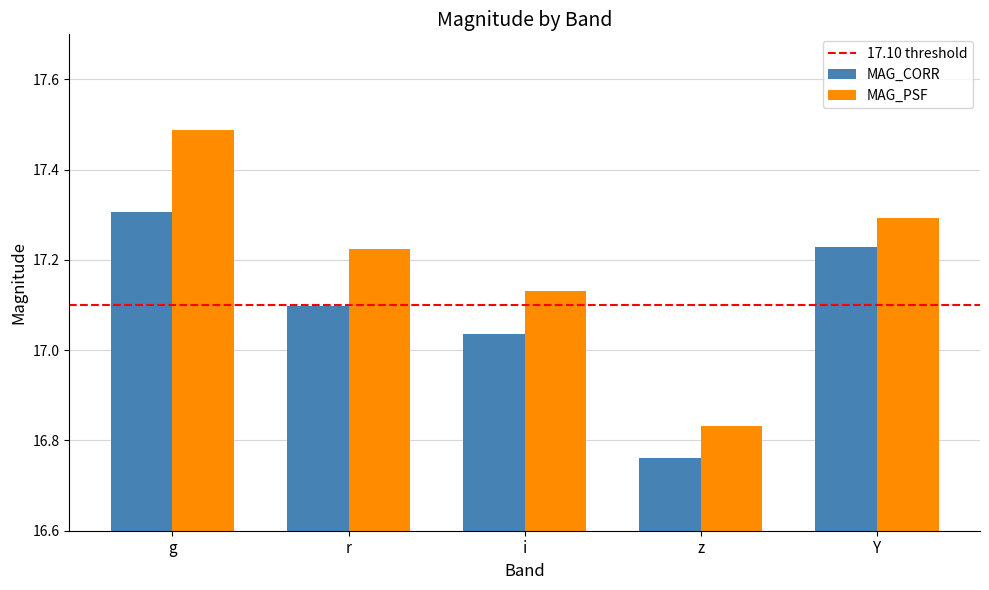

What is the spread (max minus min) of values at g?

0.2